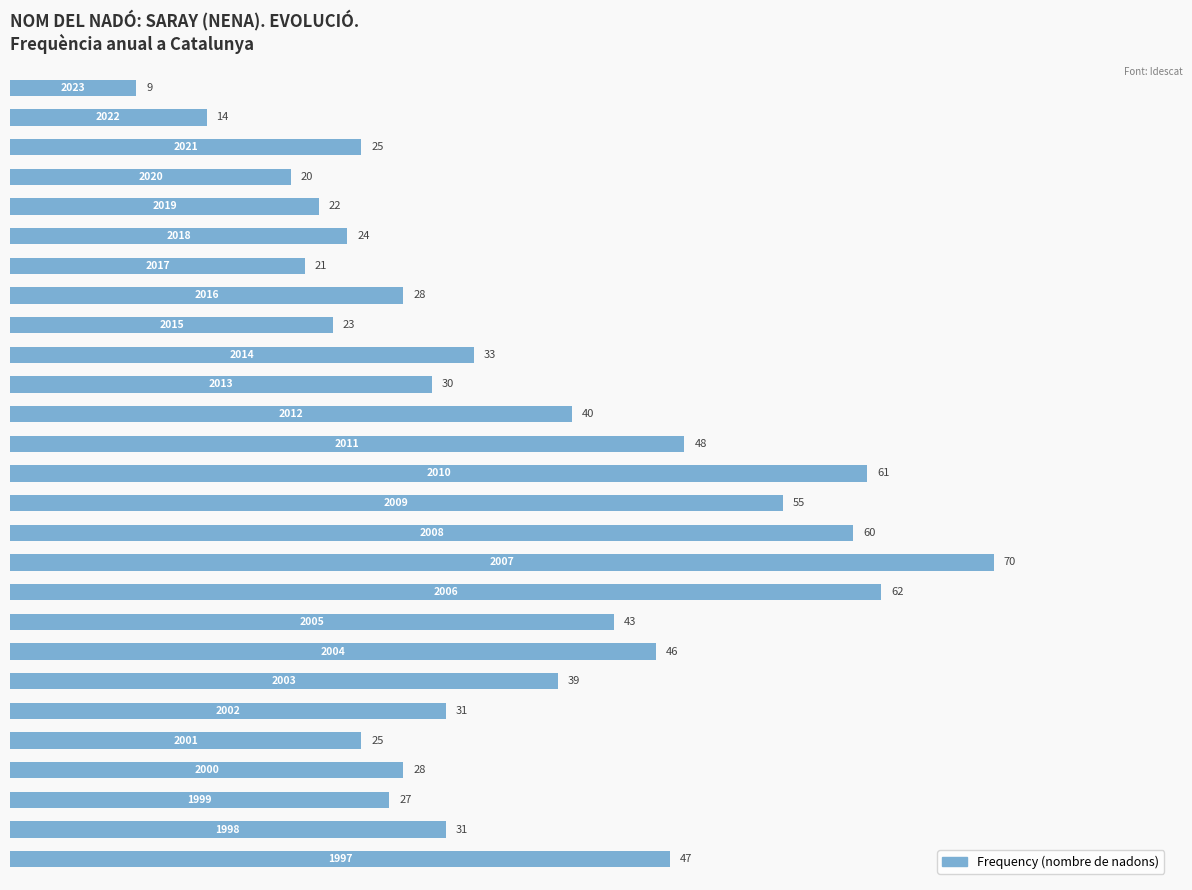

What is the smallest value displayed?

9